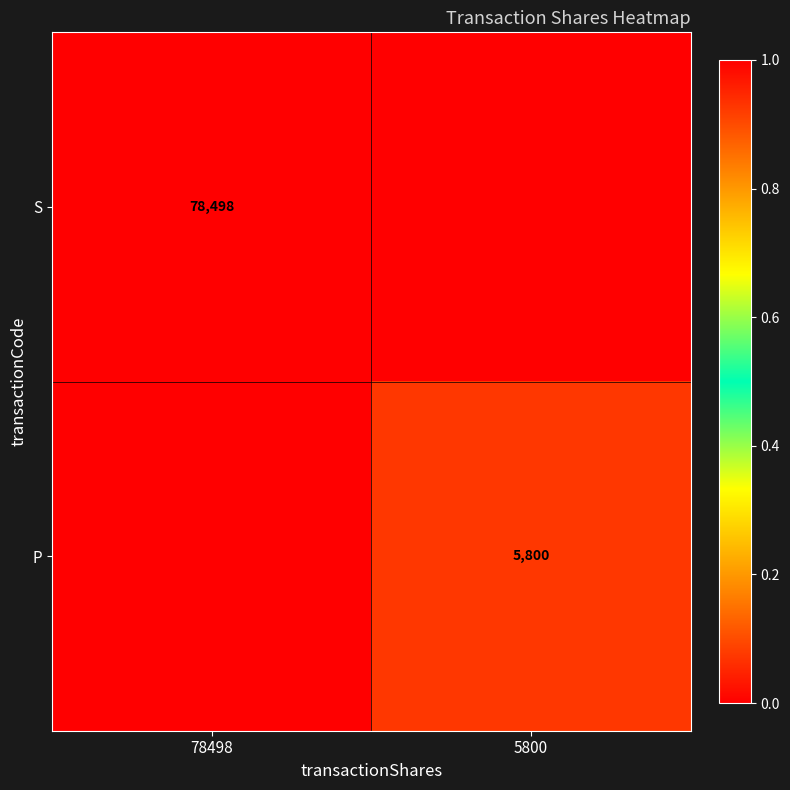

True or false: P has a value of 2520 at 5800.

False